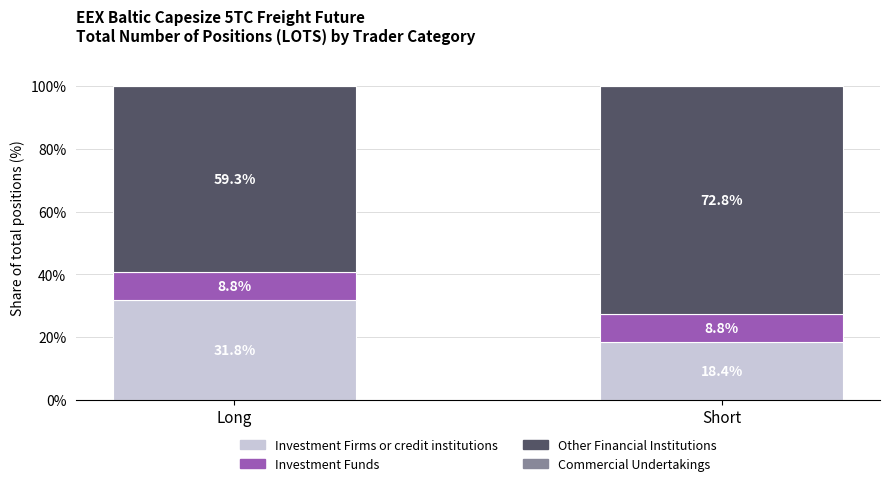

Read the Investment Firms or credit institutions value at Long.

31.8